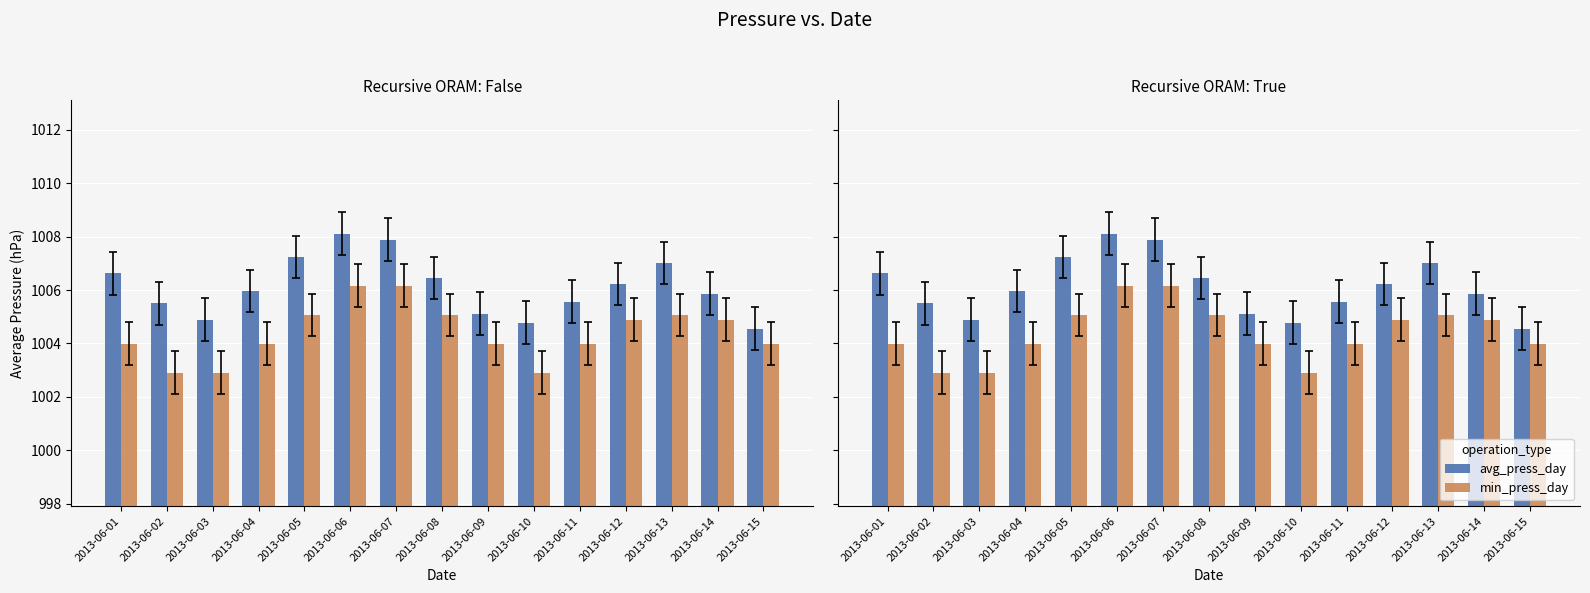

How many categories are shown in the chart?

15